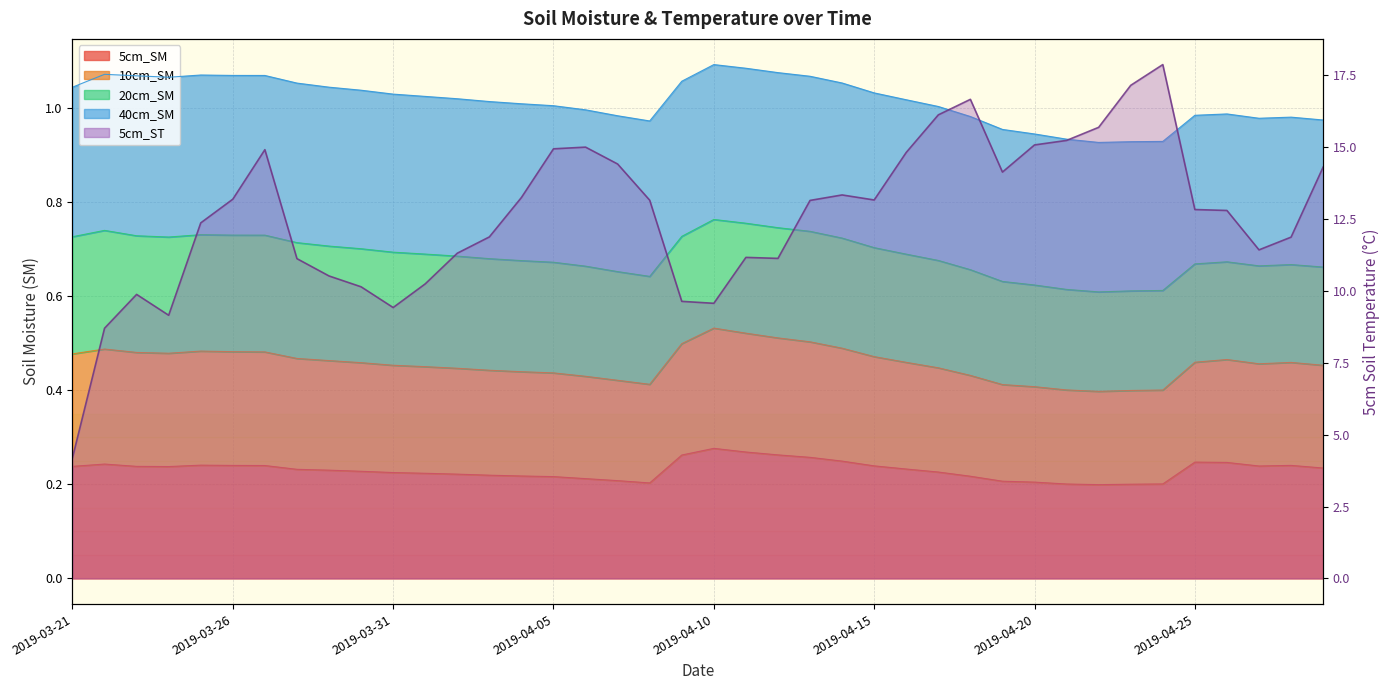

What is the label of the 37th point from the right?

2019-03-24